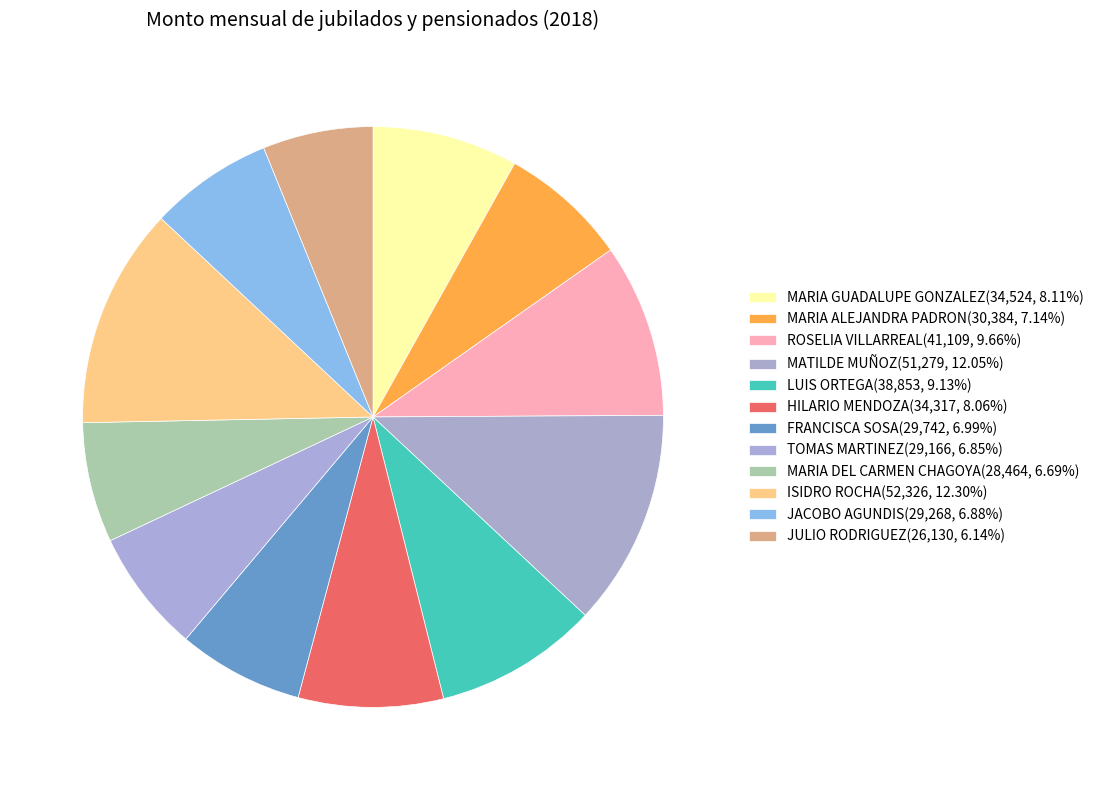

Does any single category account for the majority?

No